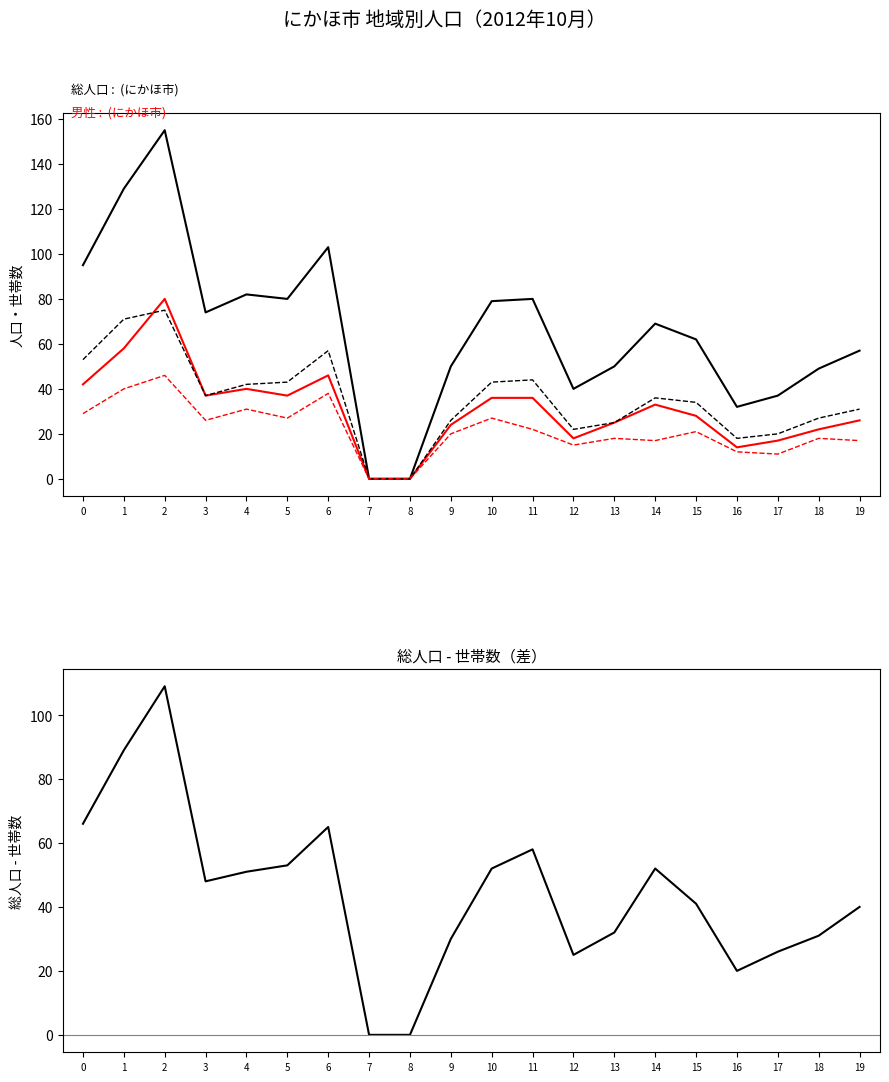

At which category is the sum across all series the highest?

2